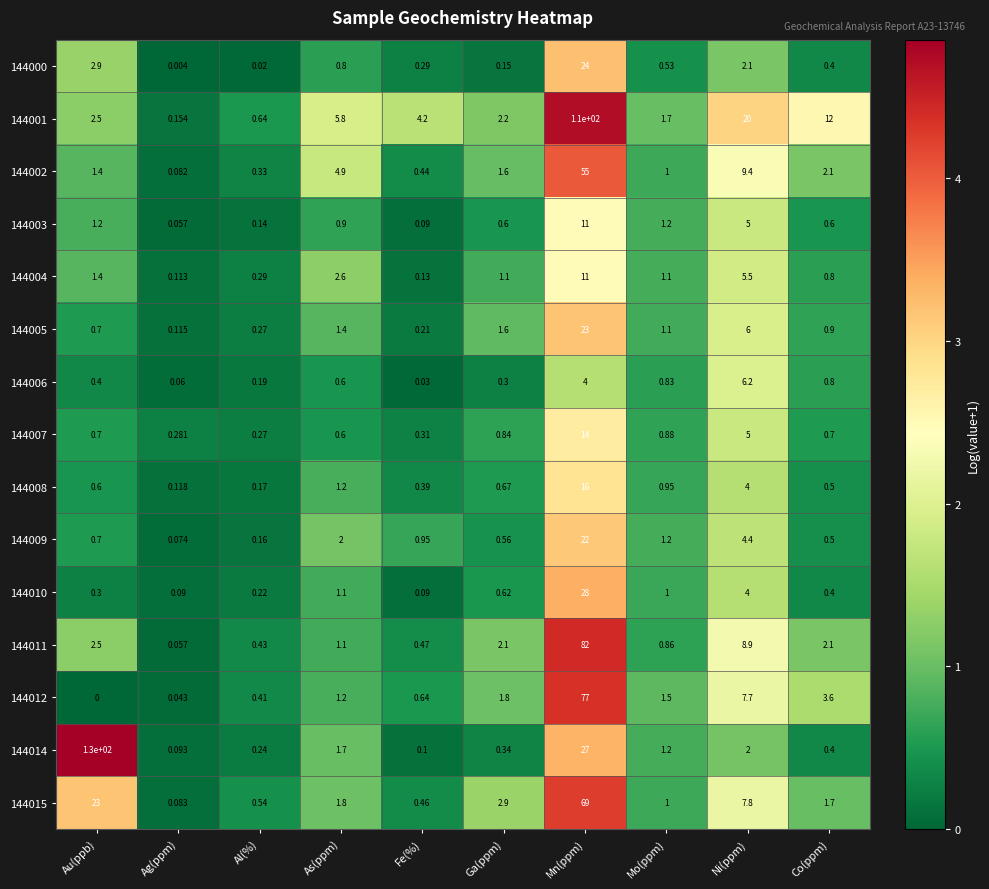

List the labels in order of 144009 value, smallest first.

Ag(ppm), Al(%), Co(ppm), Ga(ppm), Au(ppb), Fe(%), Mo(ppm), As(ppm), Ni(ppm), Mn(ppm)